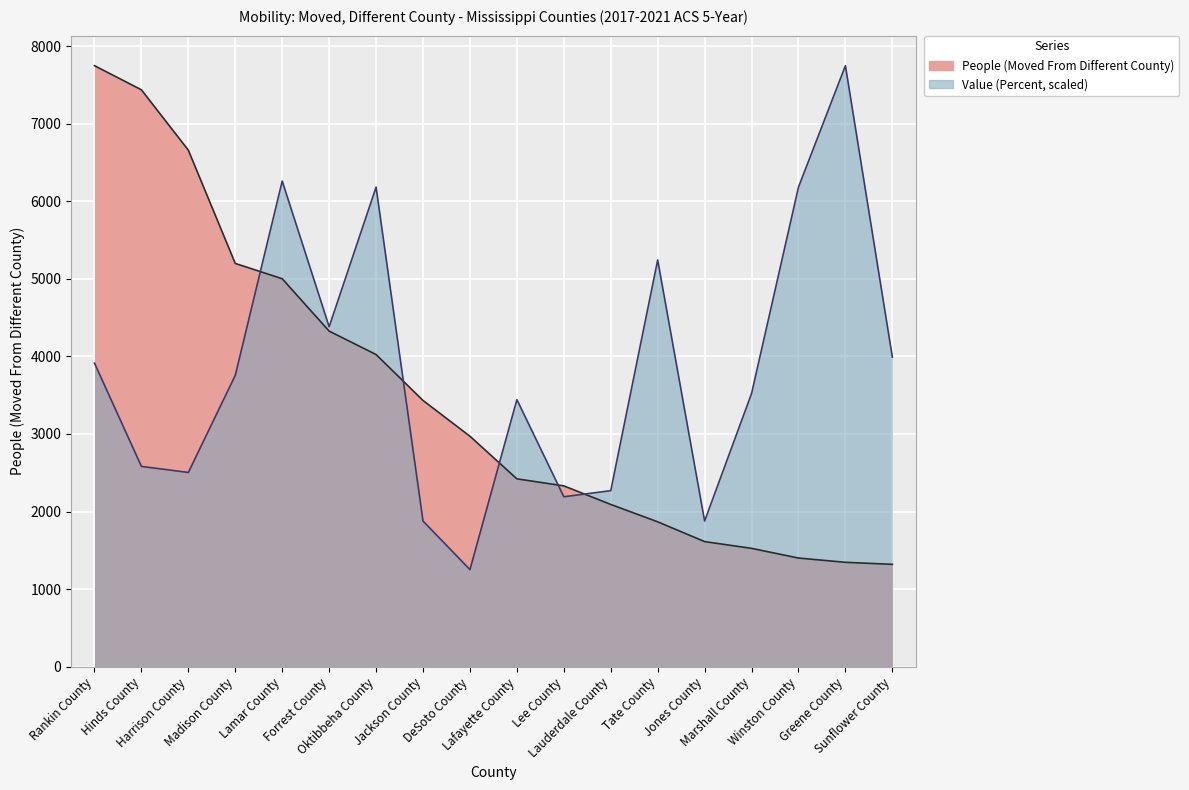

What is the average value of the People (Moved From Different County) series?

3484.0